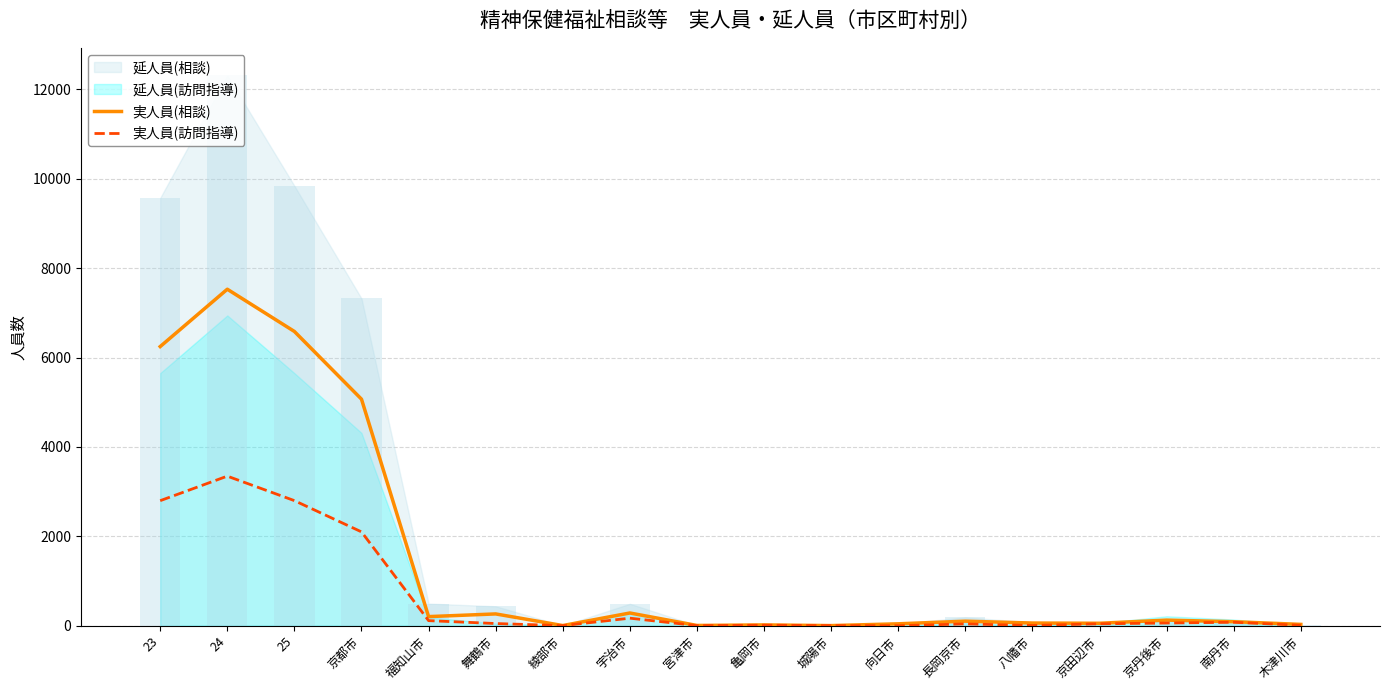

What is the label of the 9th bar from the left?

宮津市